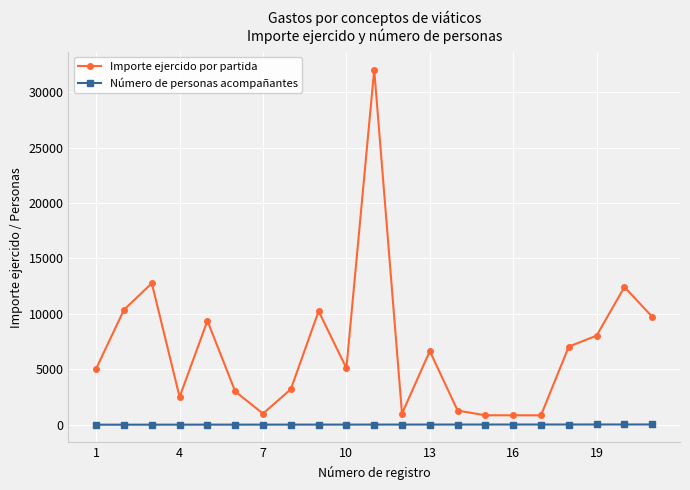

Which series has the largest total across all categories?

Importe ejercido por partida